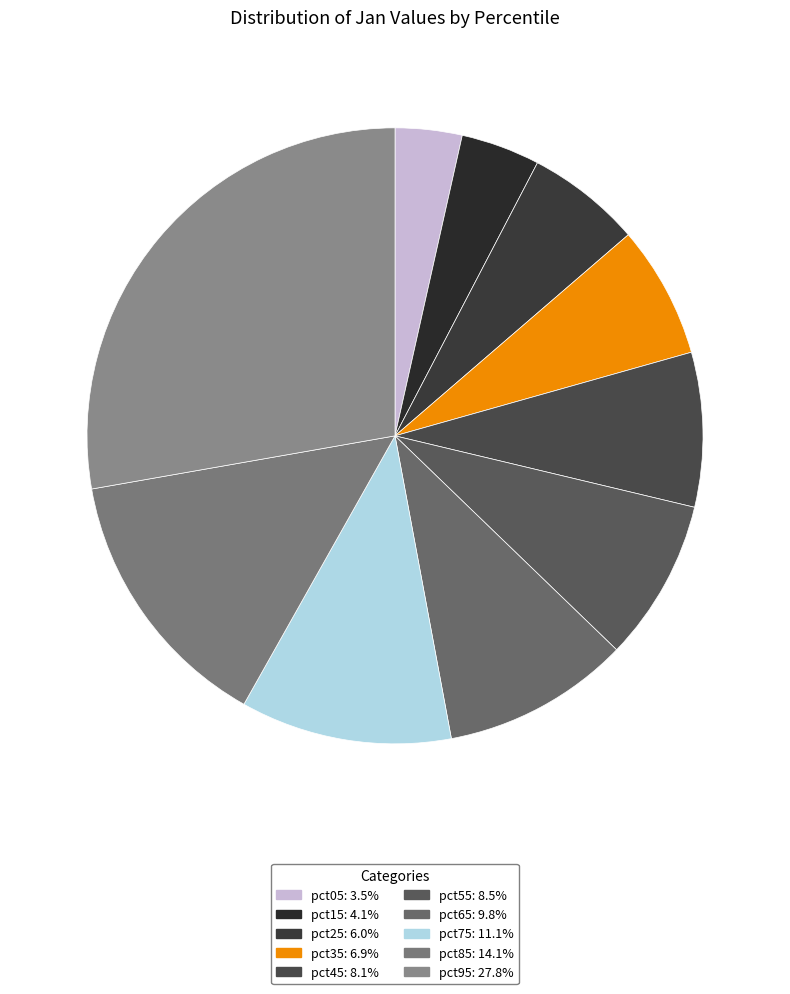

How many segments does this pie chart have?

10